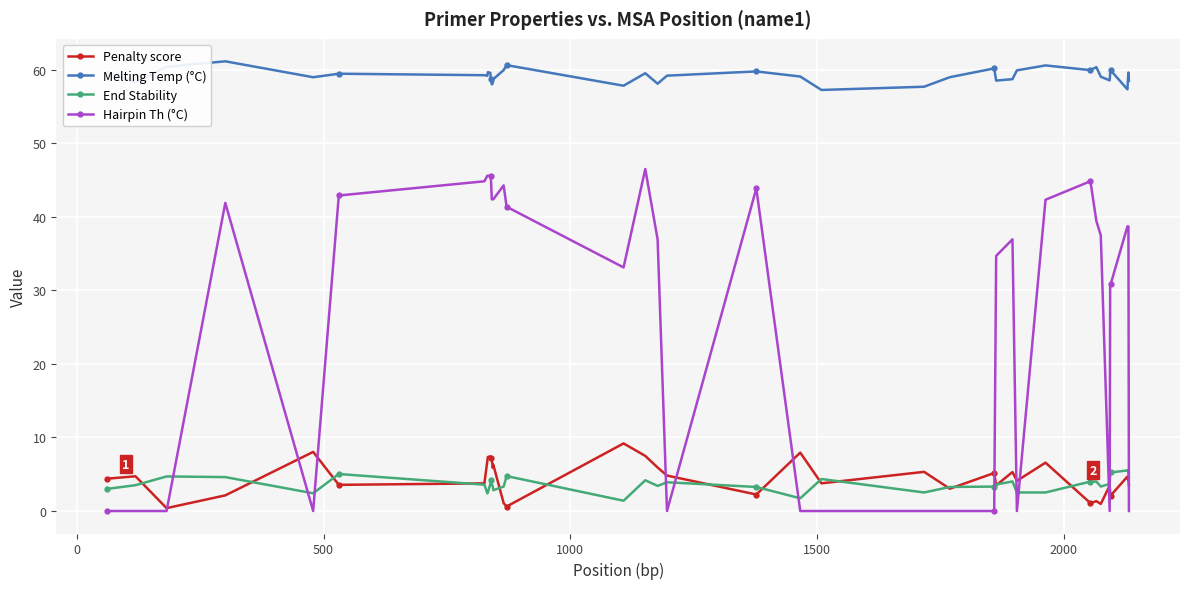

Which series has the widest spread of values?

Hairpin Th (°C)